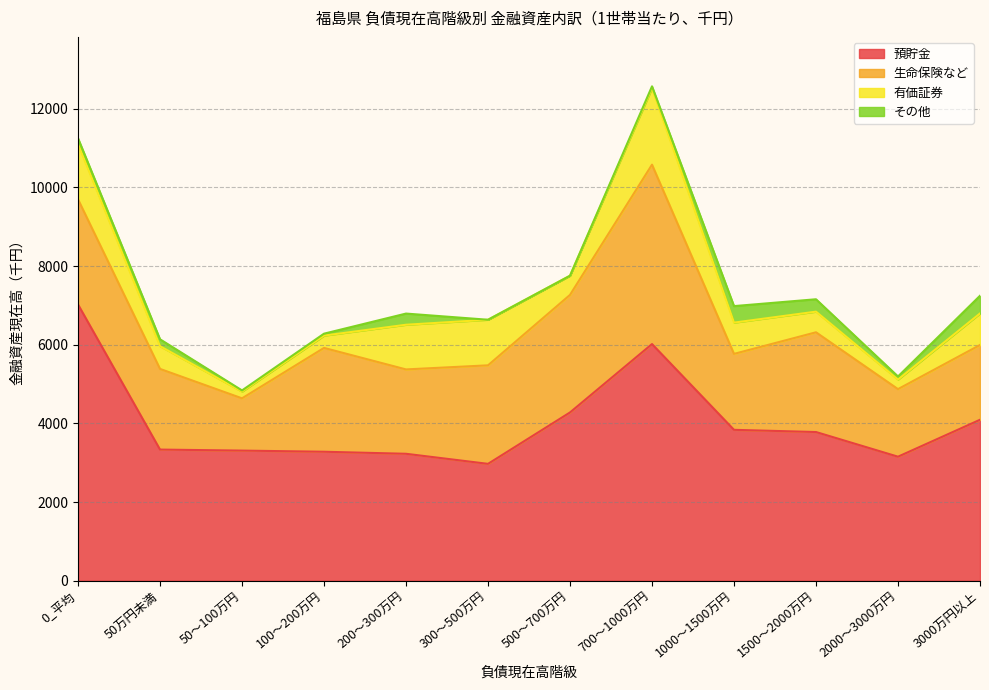

What is the average value of the 預貯金 series?

4024